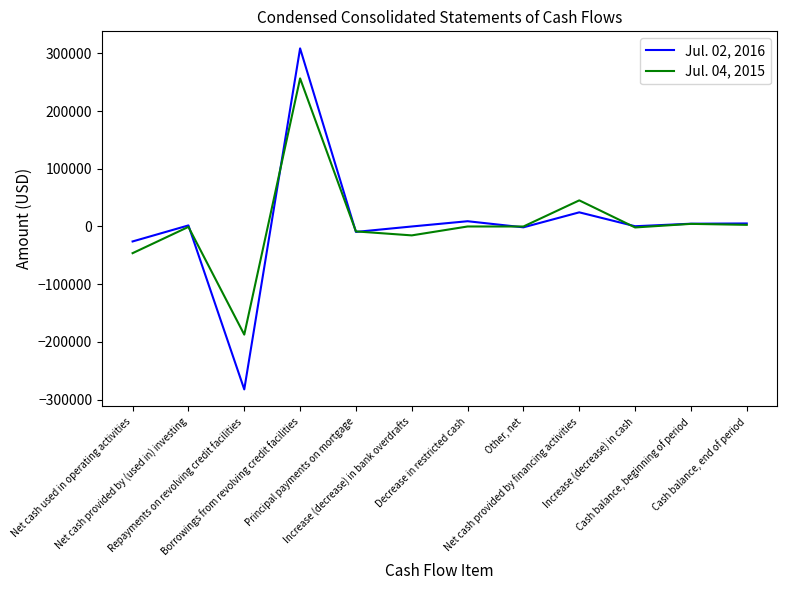

True or false: Jul. 04, 2015 has a value of -11345 at Net cash used in operating activities.

False